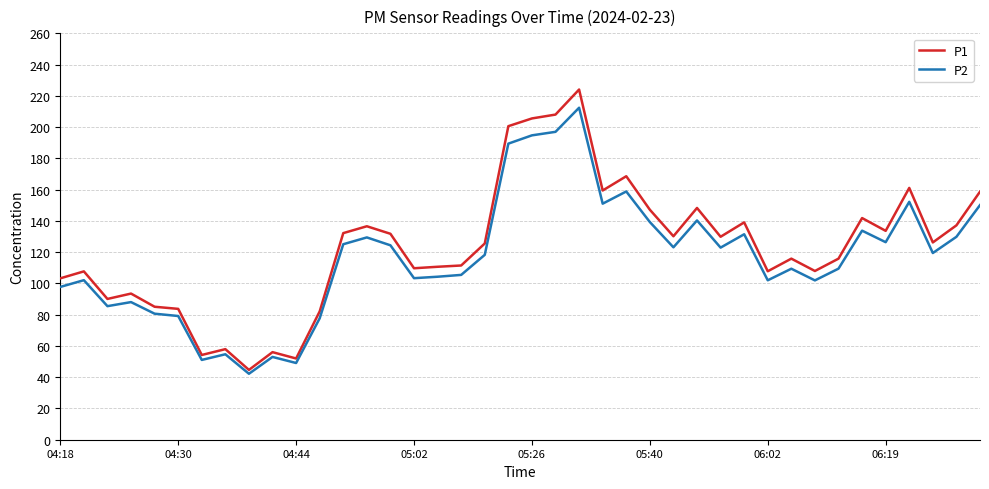

Which series has the largest range (max minus min)?

P1